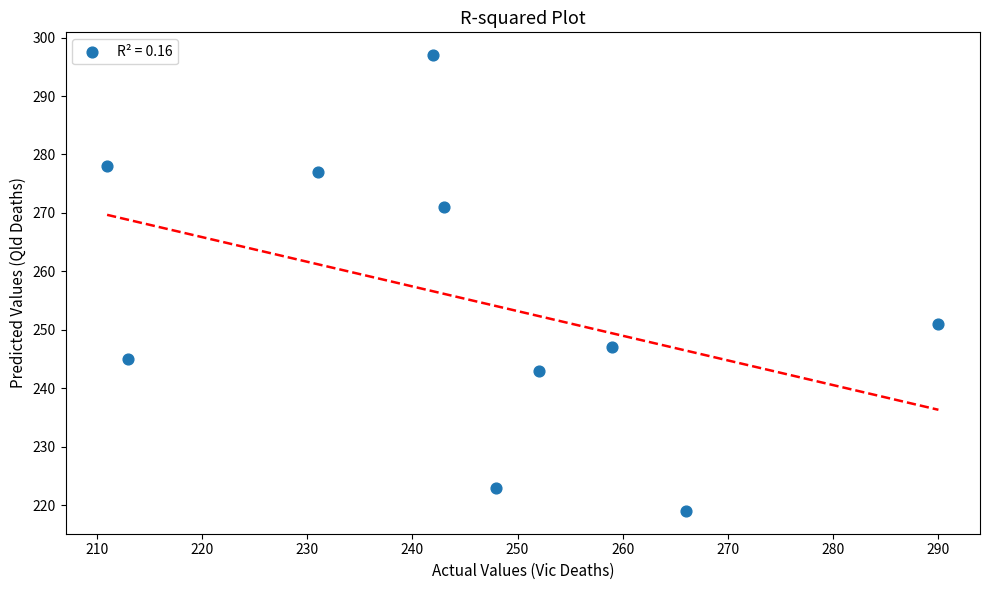

What is the range of X values (max minus min)?

79